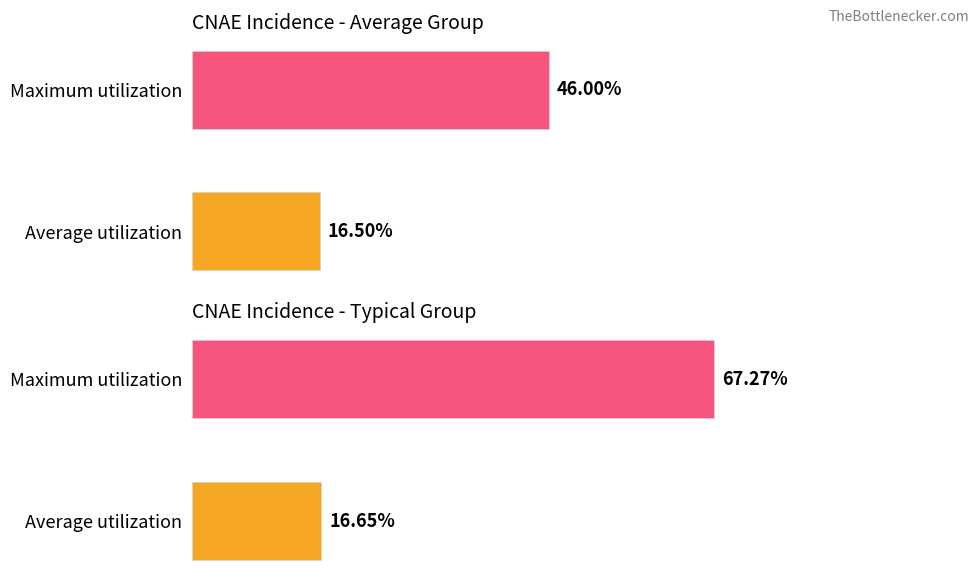

True or false: Average utilization has a value of 4.6 at 4211.

False